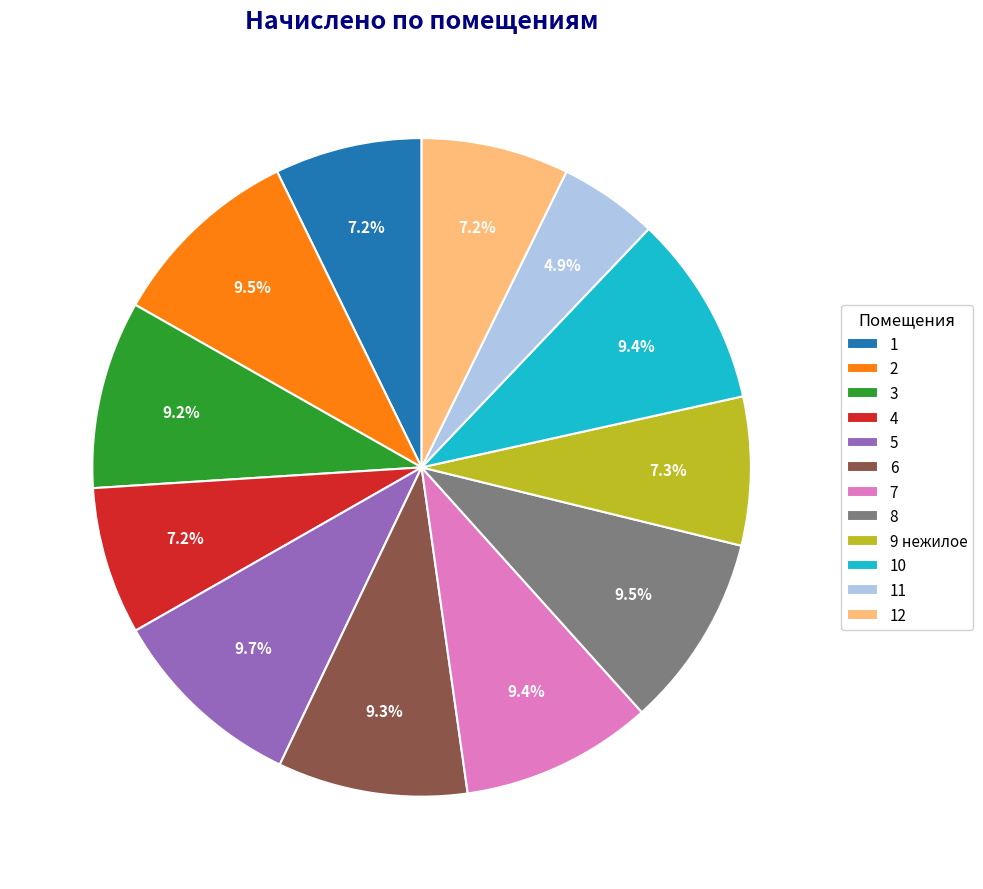

Does any single category account for the majority?

No